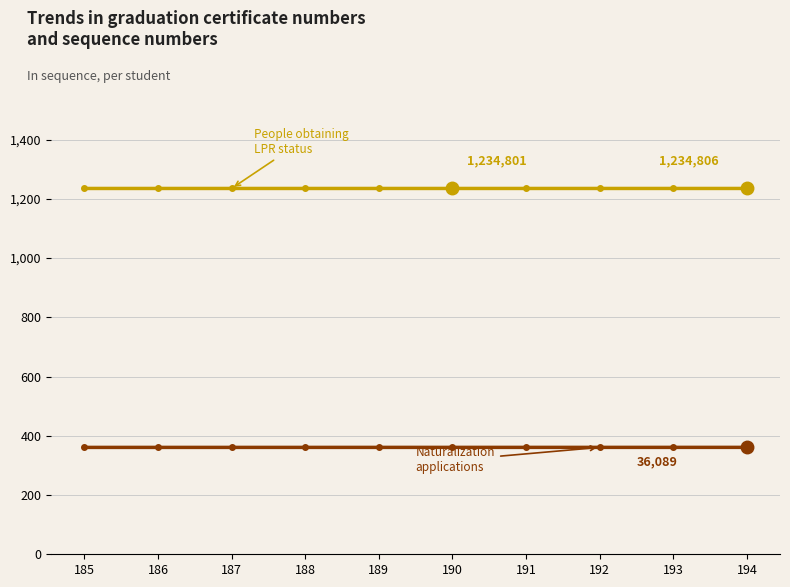

What is the maximum value shown in the chart?

1234.8